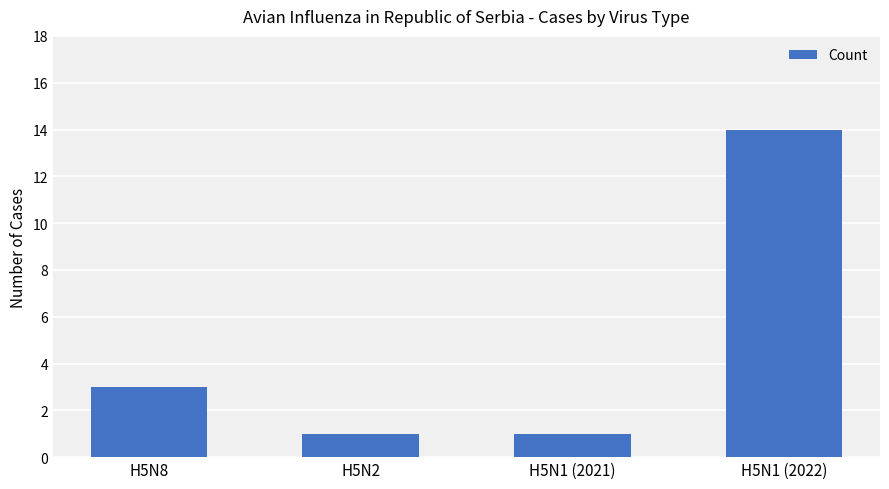

How many distinct data groups are displayed?

1